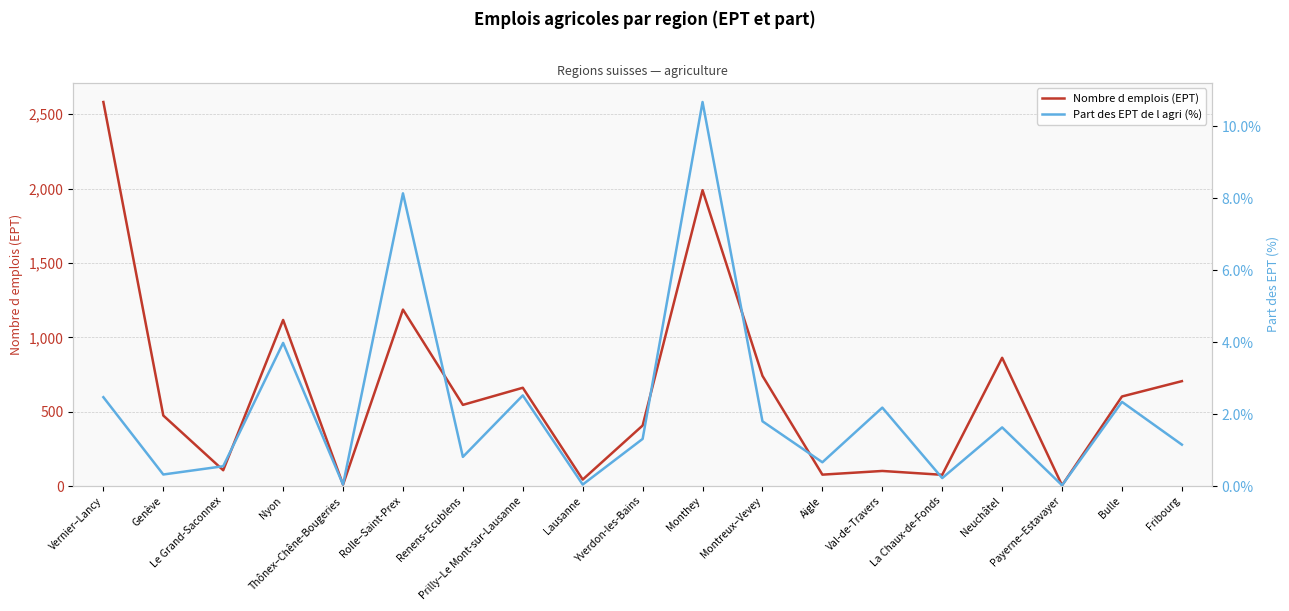

True or false: Nombre d emplois (EPT) and Part des EPT de l agri (%) intersect in this chart.

False